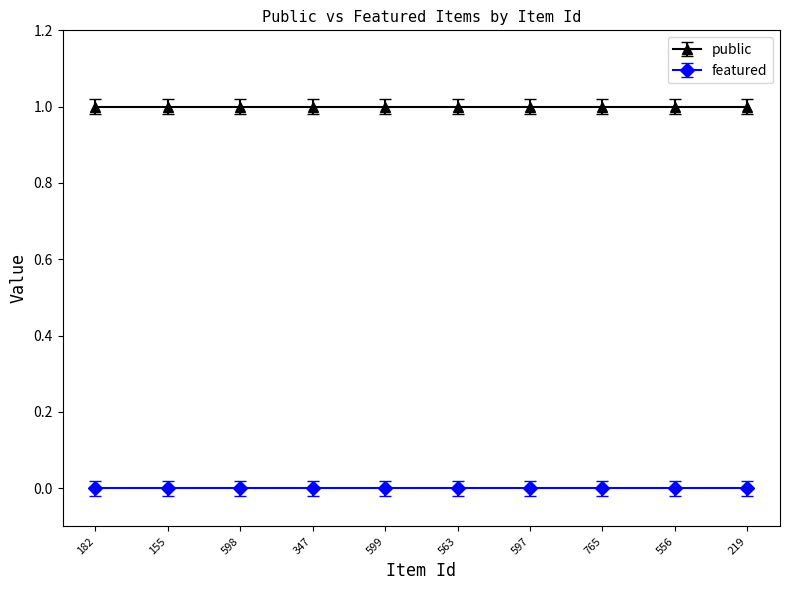

How many categories are shown in the chart?

10